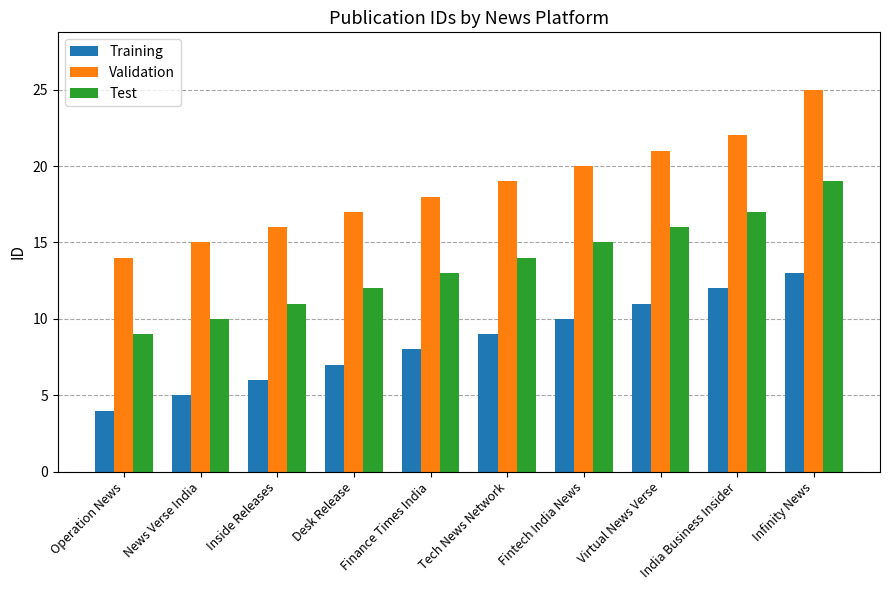

What is the difference between the maximum and minimum values in the Test series?

10